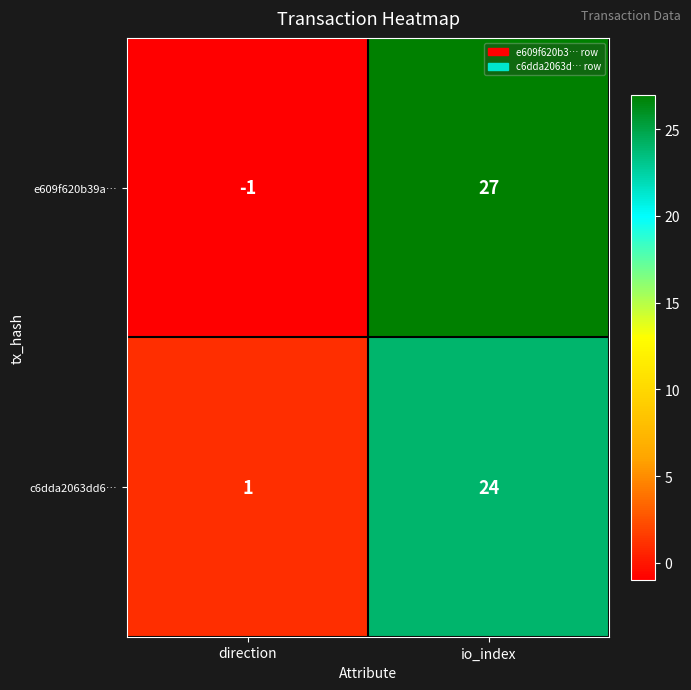

Which series has the largest total across all categories?

e609f620b39a…